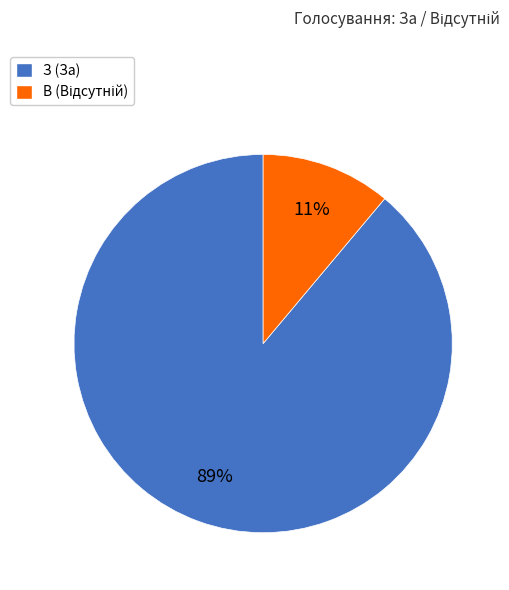

Is it true that З (За) is 89% of the pie?

True